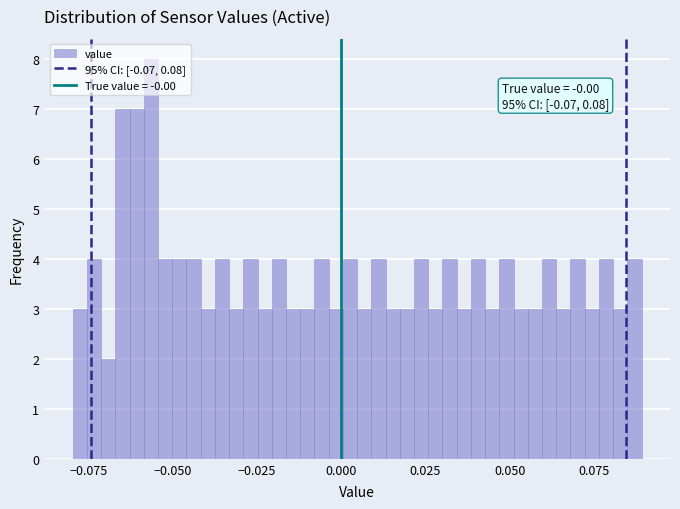

Around what value on the x-axis is the tallest bar? Give the approximate position of its centre, as read against the axis.

-0.055